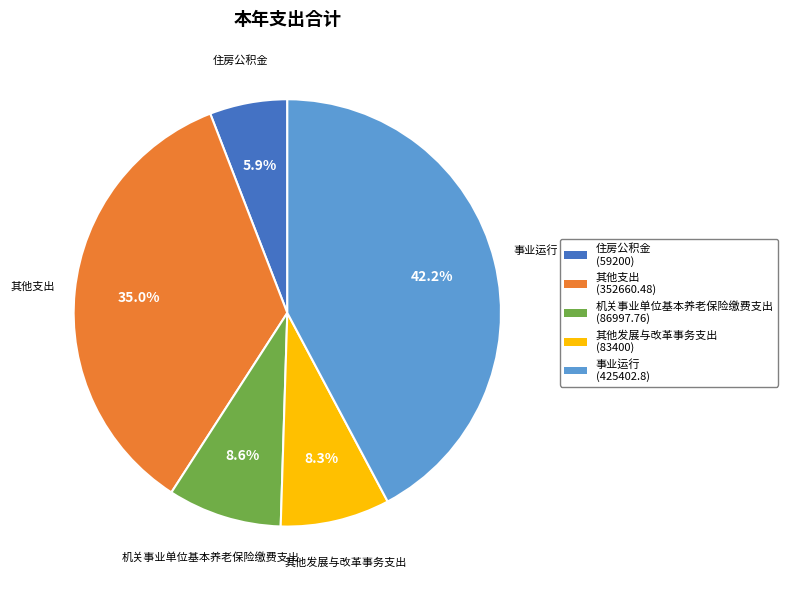

To the nearest percent, what is the difference between the largest and smallest slice percentages?

36%